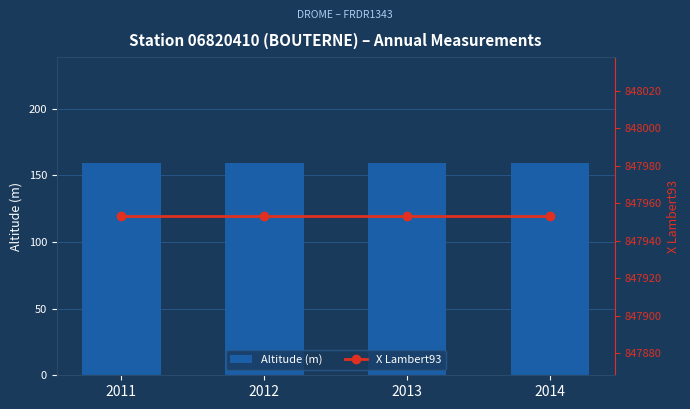

What is the minimum value for Altitude (m)?

159